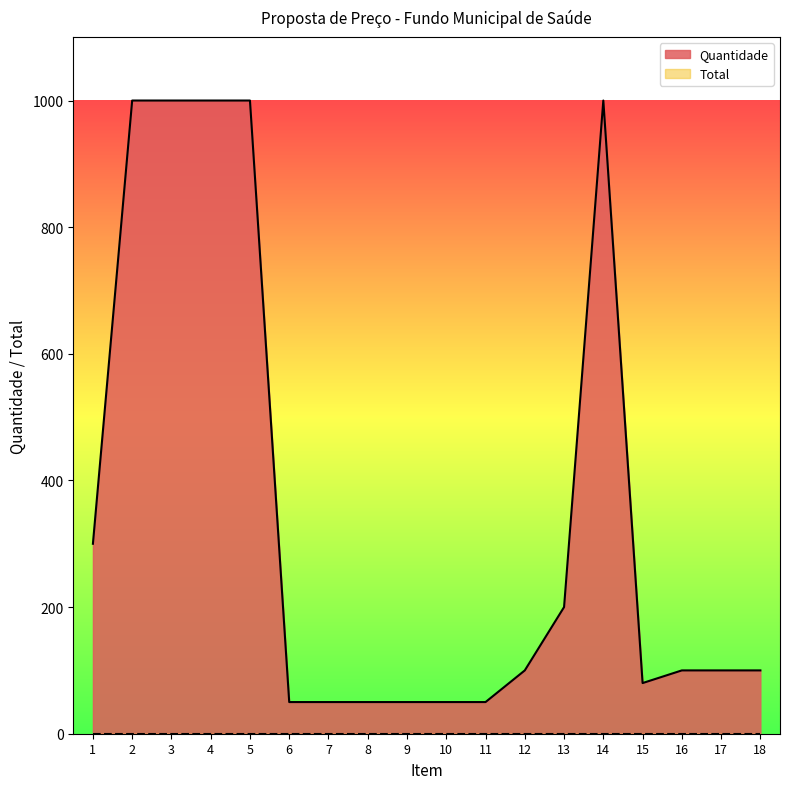

The value at 18 is 100. True or false?

True